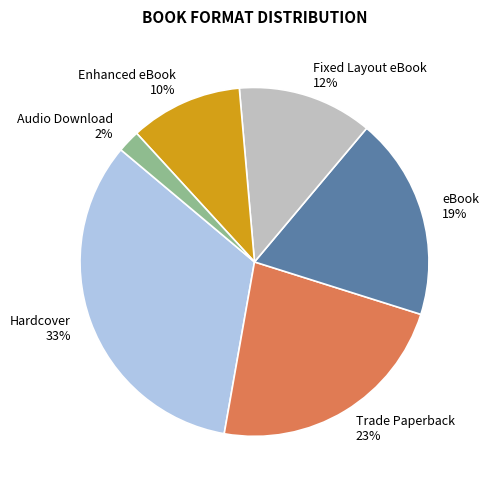

Which category has the biggest portion of the pie?

Hardcover